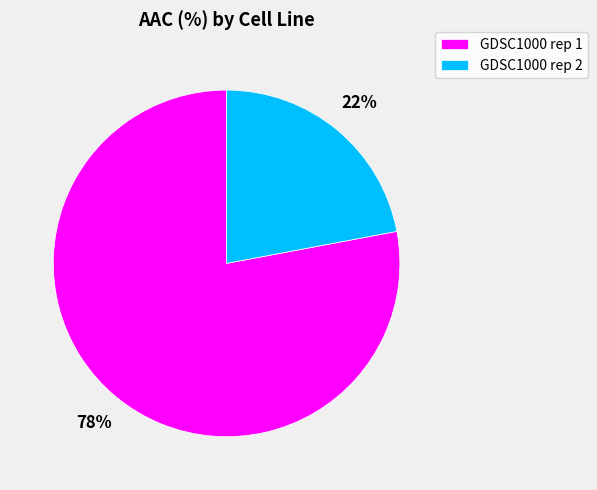

True or false: GDSC1000 rep 1 accounts for 71% of the total.

False